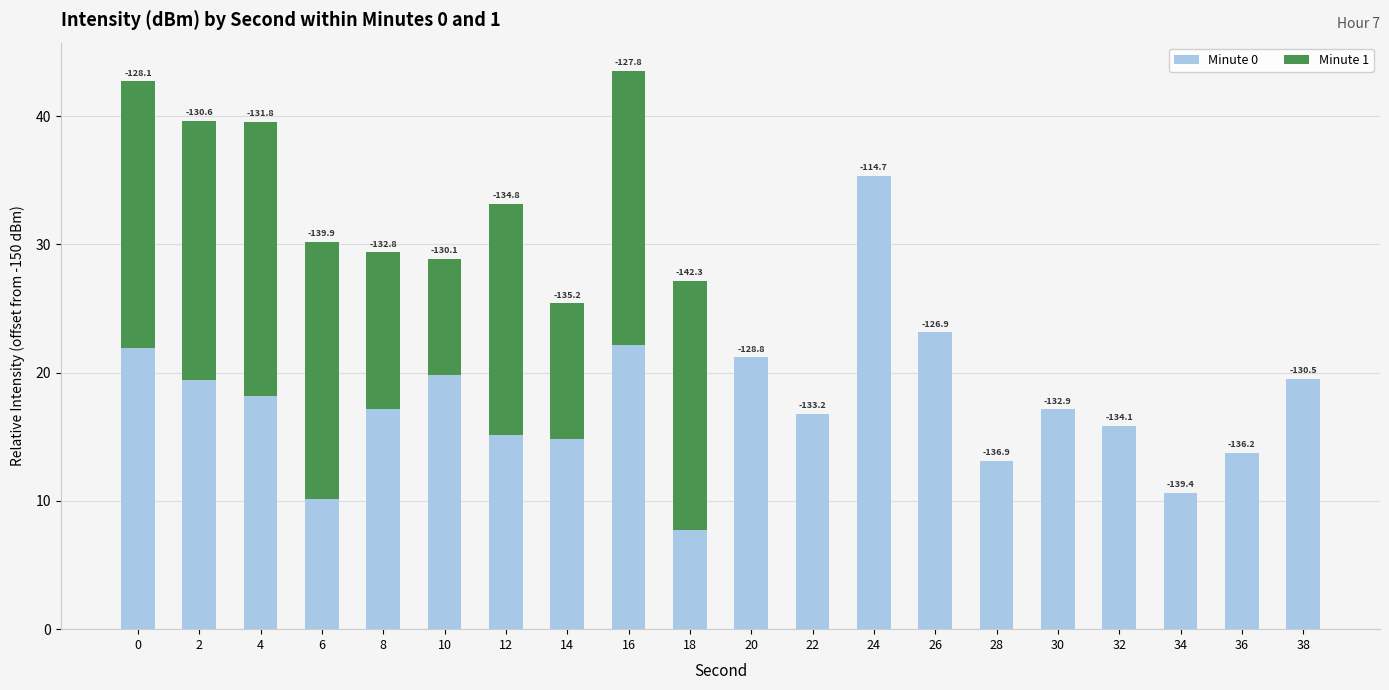

Which has a higher value, 20 or 34?

20